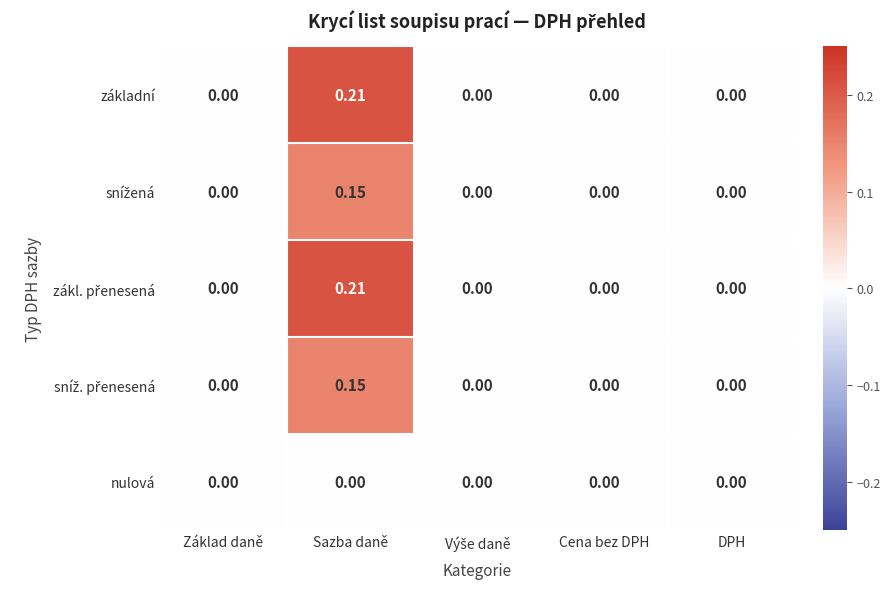

At which category is the sum across all series the highest?

Sazba daně